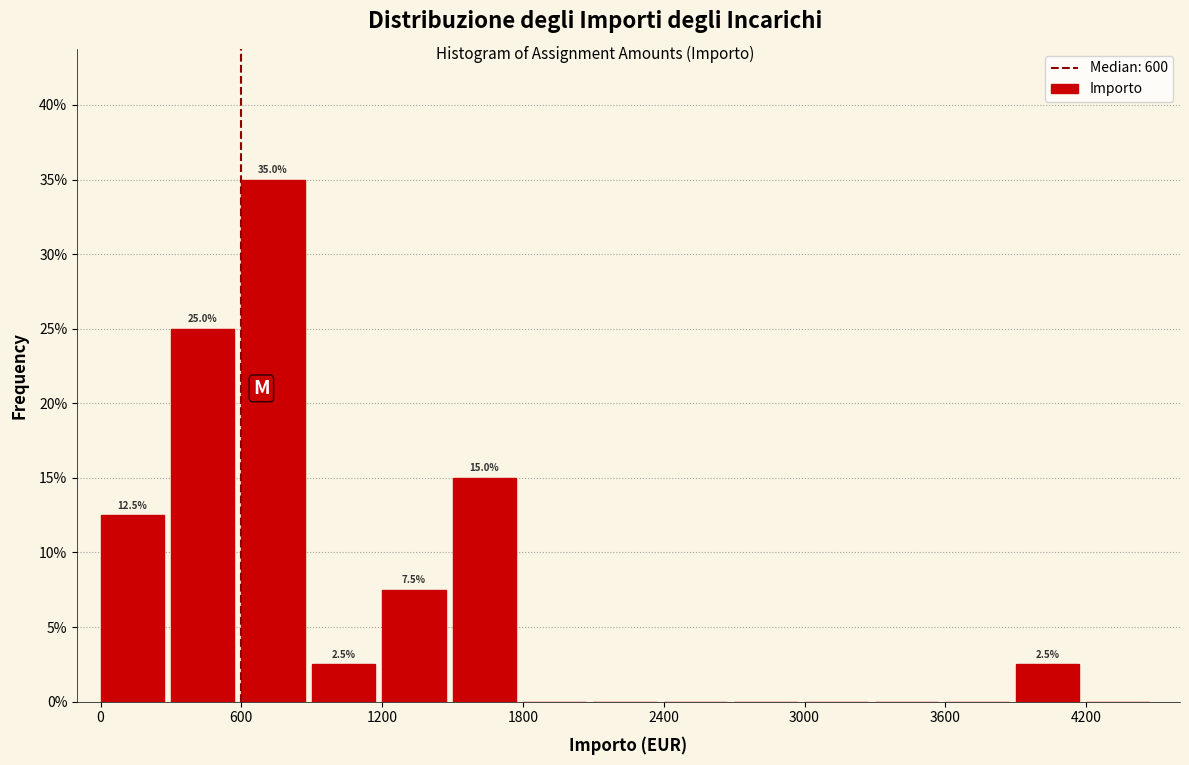

Read against the x-axis, roughly where is the centre of the tallest bar?

700